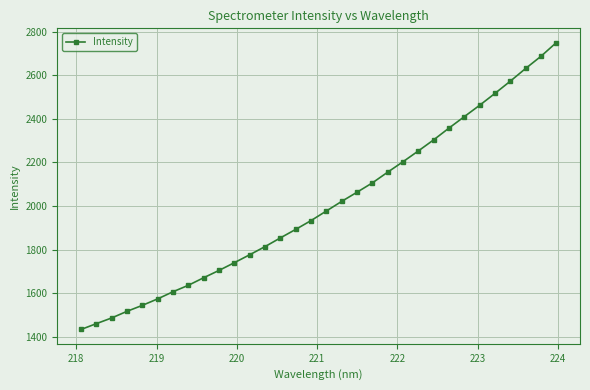

Does the chart display data point markers on the line(s)?

Yes